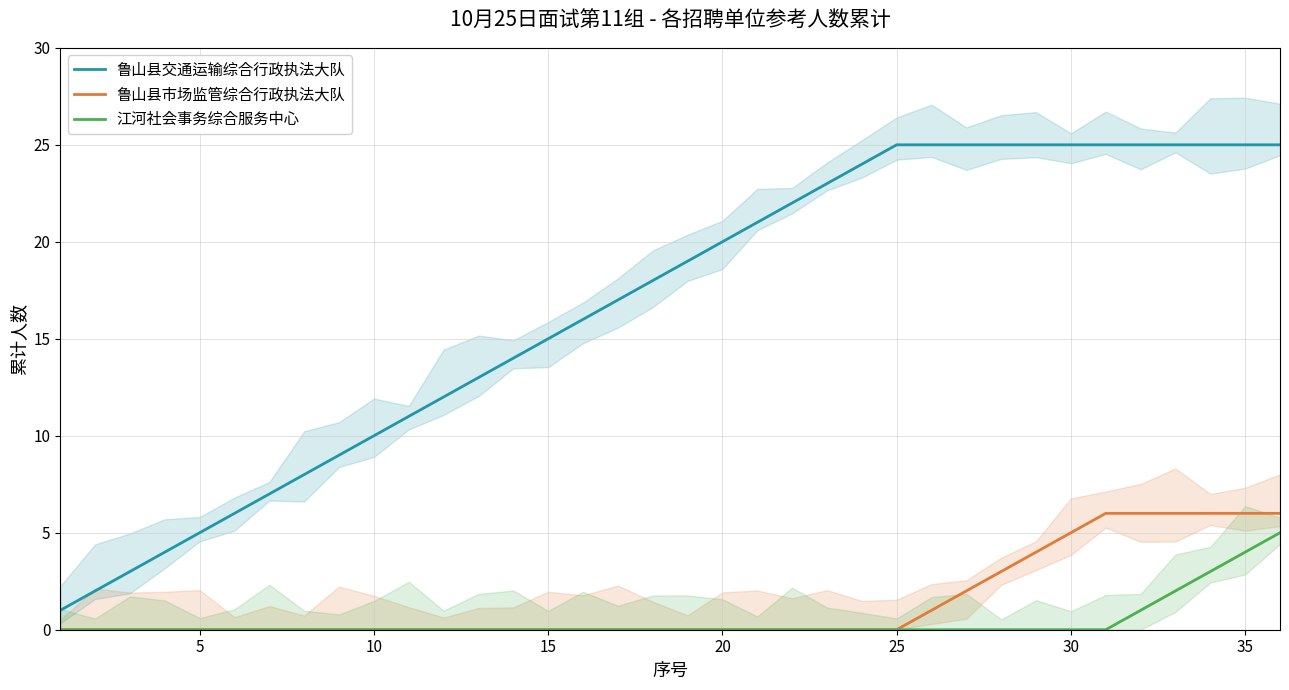

True or false: 鲁山县市场监管综合行政执法大队 and 江河社会事务综合服务中心 intersect in this chart.

False